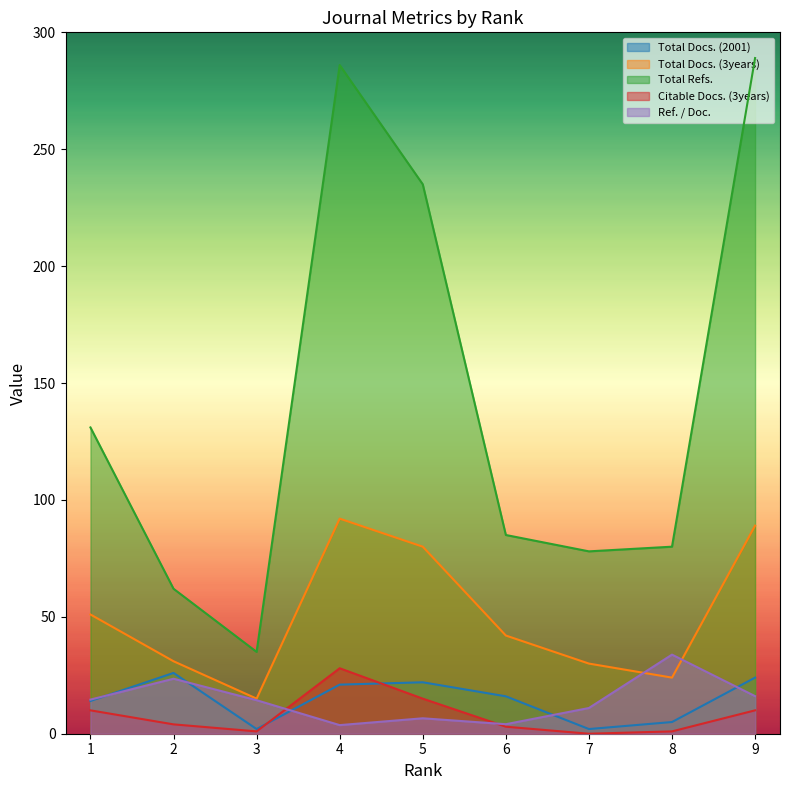

What is the sum of the Citable Docs. (3years) values at 3 and 2?

5.0